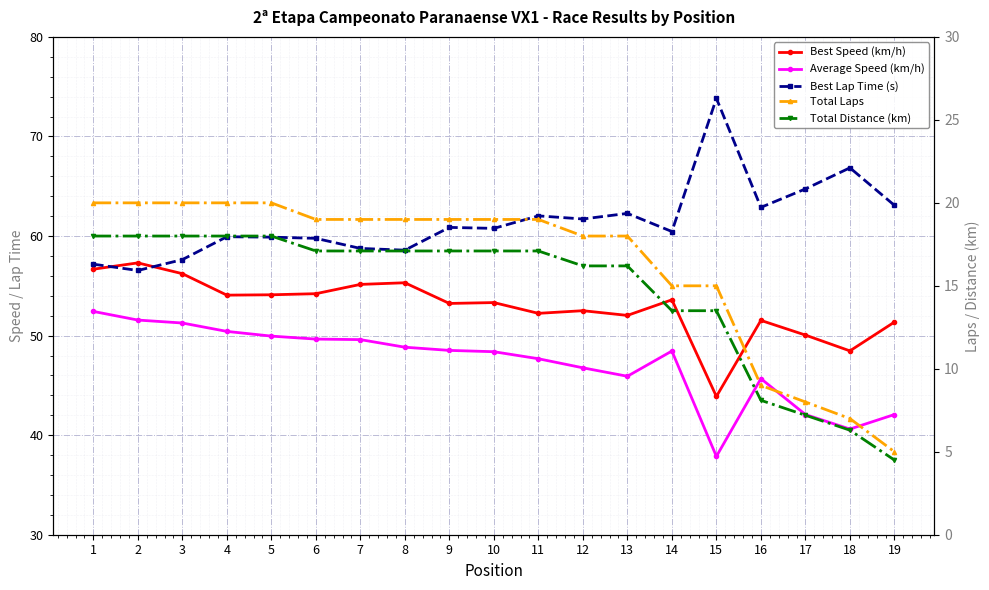

How many interior local peaks does the Average Speed (km/h) series have?

2